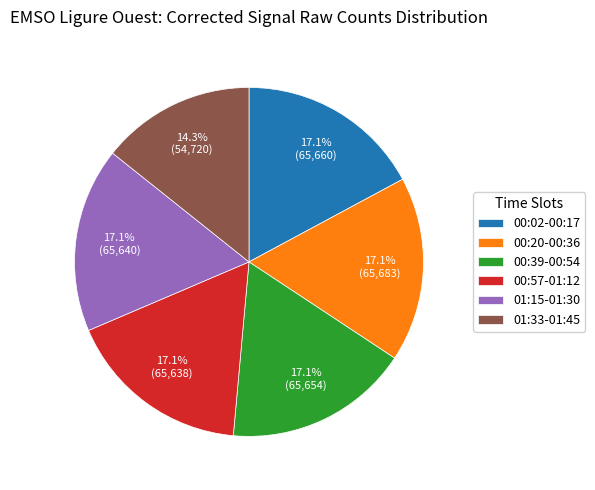

Is there any slice that represents more than half of the pie?

No